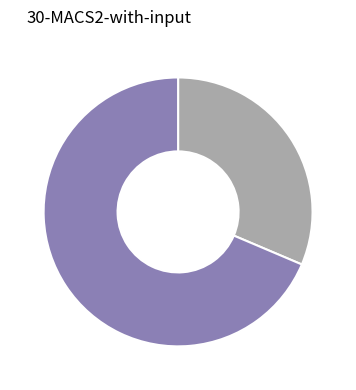

Does any single category account for the majority?

Yes